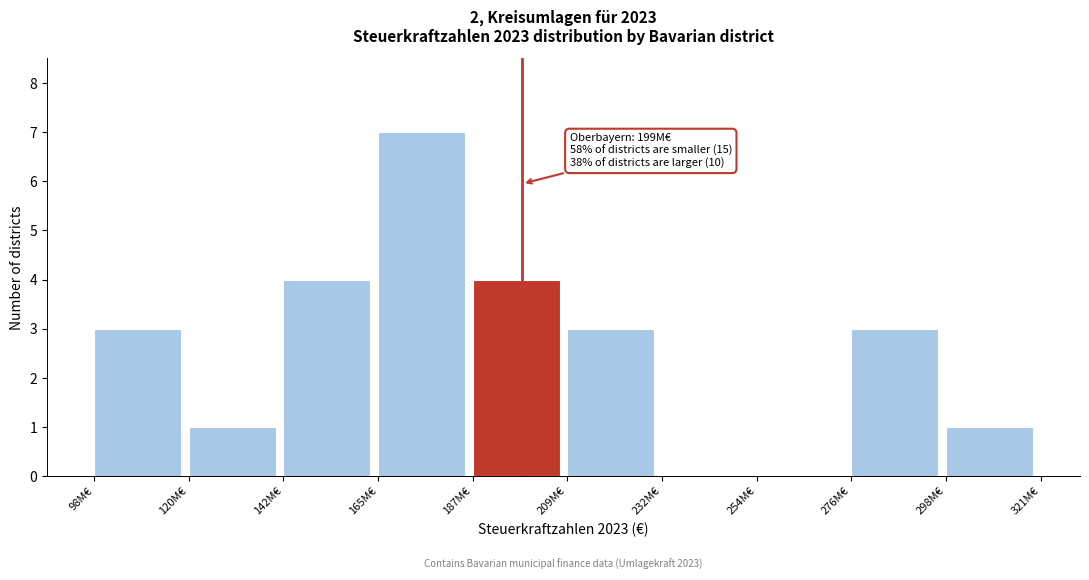

Reading right to left, transcribe all the data shown in this chart.

298M€=1	276M€=3	254M€=0	232M€=0	209M€=3	187M€=4	165M€=7	142M€=4	120M€=1	98M€=3